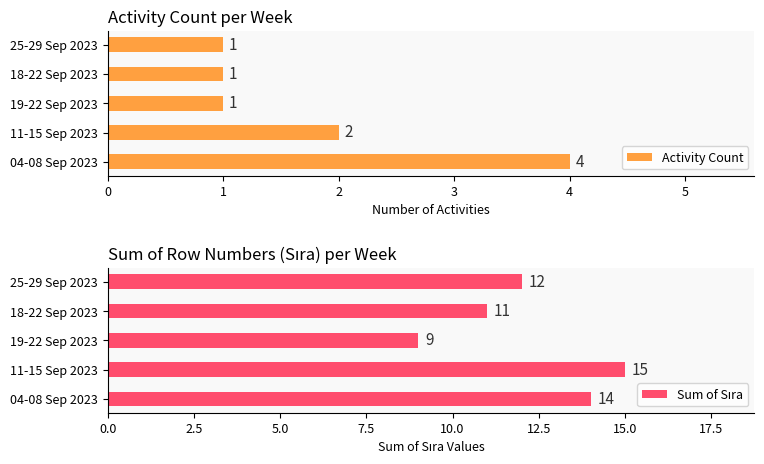

What is the difference between the maximum and second lowest values in the Sum of Sıra series?

4